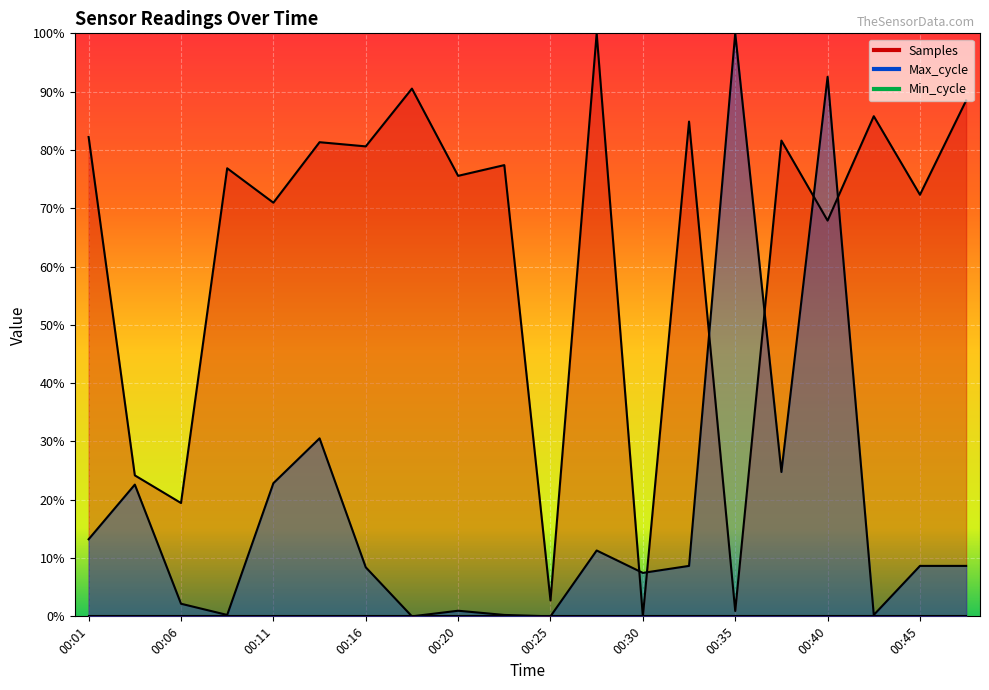

What is the approximate value of Max_cycle at 00:30?

0.1